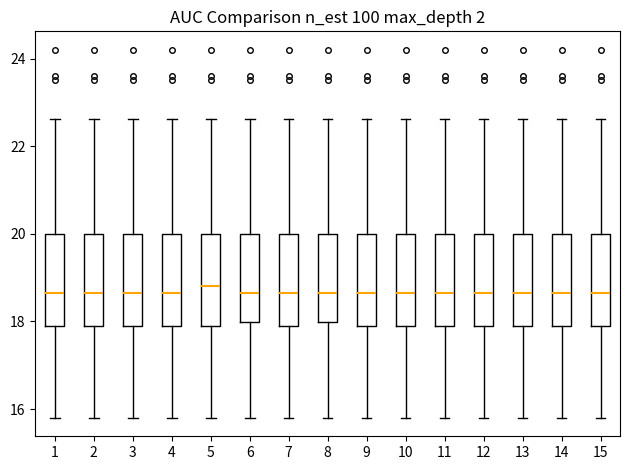

Reading left to right, transcribe this box plot: for each box, give where its median line is, the range the box spans, and where its two whiskers end, as read against the y-axis. The values are not printed on the chart, so give them approximately, as read against the axis.

1: median 18.6, box 17.8 to 20.0, whiskers 15.8 to 22.6
2: median 18.6, box 17.8 to 20.0, whiskers 15.8 to 22.6
3: median 18.6, box 17.8 to 20.0, whiskers 15.8 to 22.6
4: median 18.6, box 17.8 to 20.0, whiskers 15.8 to 22.6
5: median 18.8, box 17.8 to 20.0, whiskers 15.8 to 22.6
6: median 18.6, box 18.0 to 20.0, whiskers 15.8 to 22.6
7: median 18.6, box 17.8 to 20.0, whiskers 15.8 to 22.6
8: median 18.6, box 18.0 to 20.0, whiskers 15.8 to 22.6
9: median 18.6, box 17.8 to 20.0, whiskers 15.8 to 22.6
10: median 18.6, box 17.8 to 20.0, whiskers 15.8 to 22.6
11: median 18.6, box 17.8 to 20.0, whiskers 15.8 to 22.6
12: median 18.6, box 17.8 to 20.0, whiskers 15.8 to 22.6
13: median 18.6, box 17.8 to 20.0, whiskers 15.8 to 22.6
14: median 18.6, box 17.8 to 20.0, whiskers 15.8 to 22.6
15: median 18.6, box 17.8 to 20.0, whiskers 15.8 to 22.6